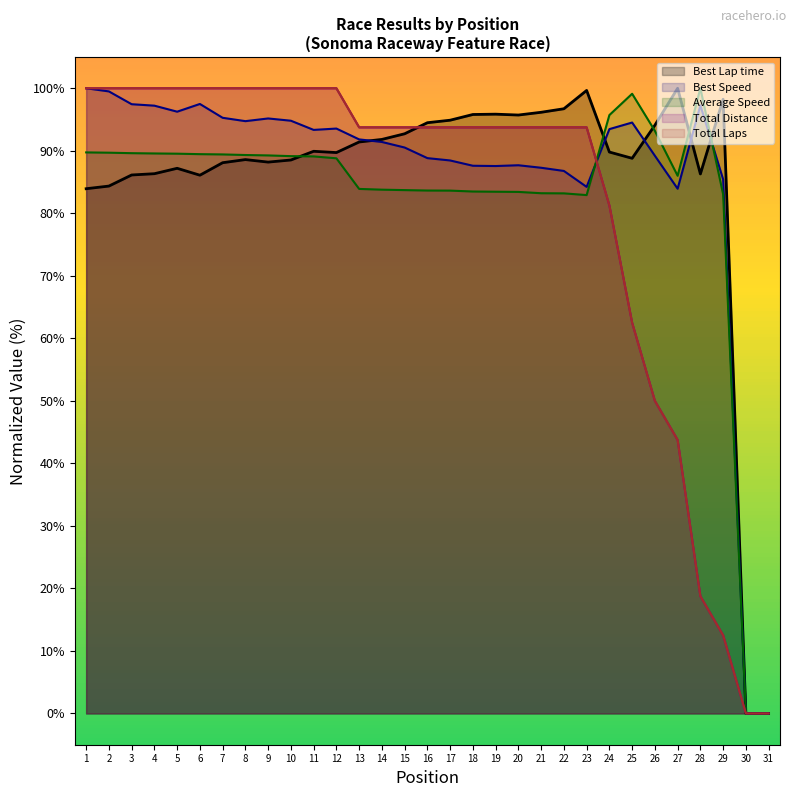

Reading left to right, what are all the values shown in this chart?

Total Laps: 1=100.0	2=100.0	3=100.0	4=100.0	5=100.0	6=100.0	7=100.0	8=100.0	9=100.0	10=100.0	11=100.0	12=100.0	13=93.7	14=93.7	15=93.7	16=93.7	17=93.7	18=93.7	19=93.7	20=93.7	21=93.7	22=93.7	23=93.7	24=81.2	25=62.5	26=50.0	27=43.8	28=18.8	29=12.5	30=0.0	31=0.0
Best Lap time: 1=83.9	2=84.4	3=86.1	4=86.3	5=87.2	6=86.1	7=88.1	8=88.6	9=88.2	10=88.5	11=89.9	12=89.7	13=91.4	14=91.8	15=92.7	16=94.5	17=94.9	18=95.8	19=95.9	20=95.7	21=96.2	22=96.7	23=99.7	24=89.8	25=88.8	26=94.1	27=100.0	28=86.3	29=98.2	30=0.0	31=0.0
Best Speed: 1=100.0	2=99.5	3=97.4	4=97.2	5=96.3	6=97.5	7=95.3	8=94.7	9=95.2	10=94.8	11=93.3	12=93.6	13=91.8	14=91.4	15=90.5	16=88.8	17=88.5	18=87.6	19=87.6	20=87.7	21=87.3	22=86.8	23=84.2	24=93.5	25=94.5	26=89.2	27=83.9	28=97.3	29=85.4	30=0.0	31=0.0
Average Speed: 1=89.7	2=89.7	3=89.6	4=89.6	5=89.5	6=89.5	7=89.4	8=89.3	9=89.3	10=89.1	11=89.1	12=88.8	13=83.9	14=83.8	15=83.7	16=83.6	17=83.6	18=83.5	19=83.5	20=83.4	21=83.2	22=83.2	23=82.9	24=95.7	25=99.1	26=93.2	27=86.0	28=100.0	29=83.0	30=0.0	31=0.0
Total Distance: 1=100.0	2=100.0	3=100.0	4=100.0	5=100.0	6=100.0	7=100.0	8=100.0	9=100.0	10=100.0	11=100.0	12=100.0	13=93.8	14=93.8	15=93.8	16=93.8	17=93.8	18=93.8	19=93.8	20=93.8	21=93.8	22=93.8	23=93.8	24=81.2	25=62.5	26=50.0	27=43.8	28=18.8	29=12.5	30=0.0	31=0.0